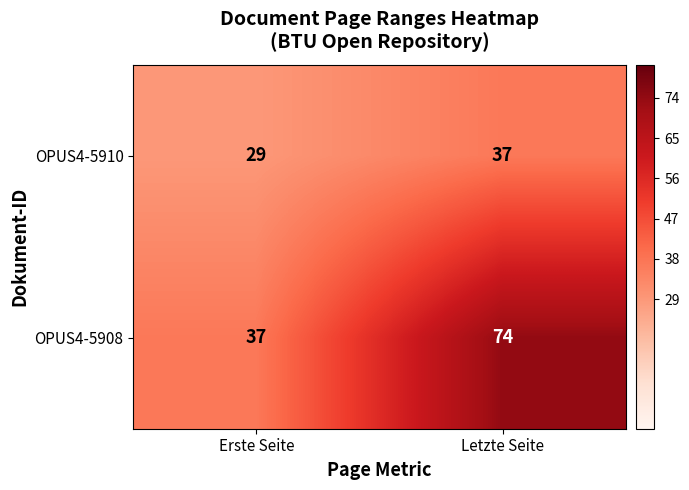

Reading left to right, extract all data points from this chart.

OPUS4-5910: Erste Seite=29	Letzte Seite=37
OPUS4-5908: Erste Seite=37	Letzte Seite=74